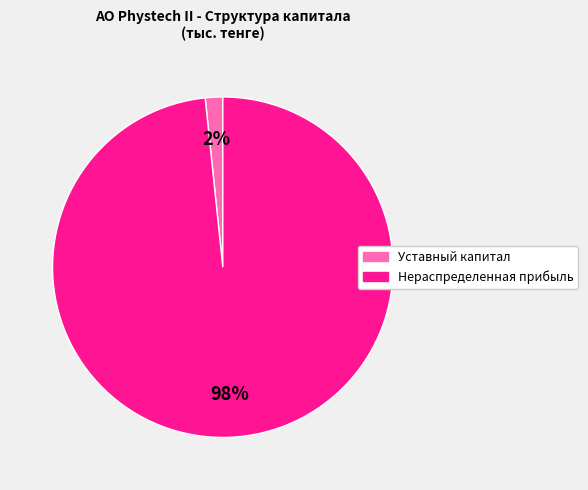

To the nearest percent, what is the average slice percentage?

50%